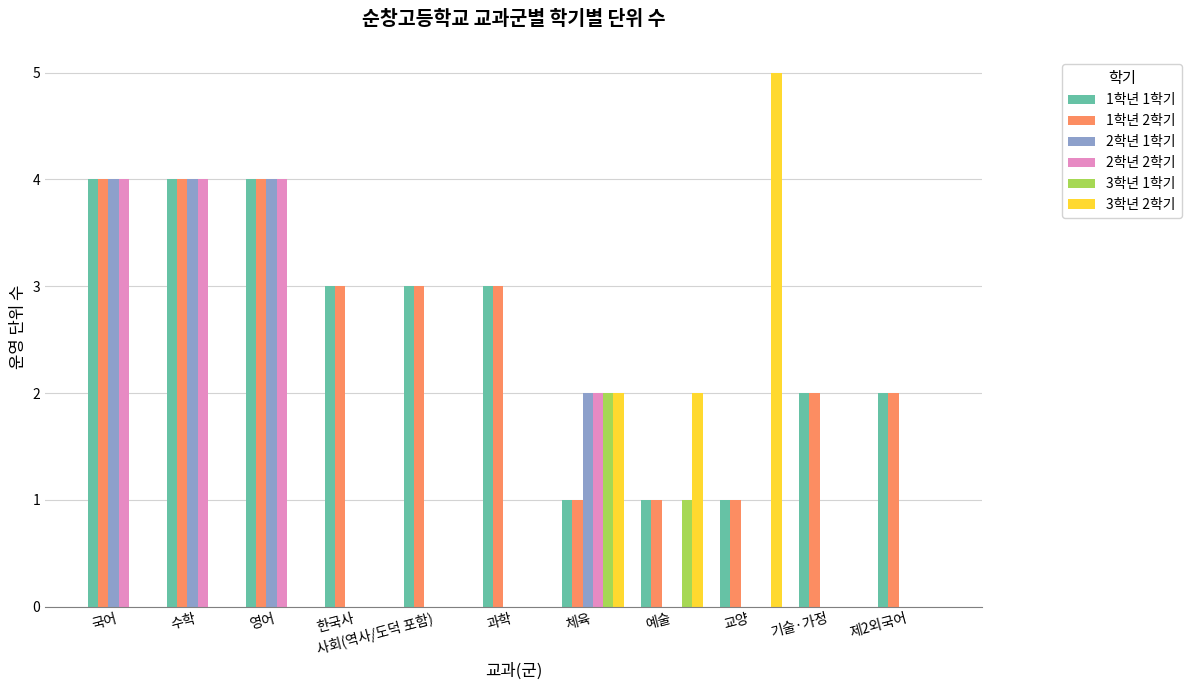

Which series changed the most between 예술 and 기술·가정?

3학년 2학기